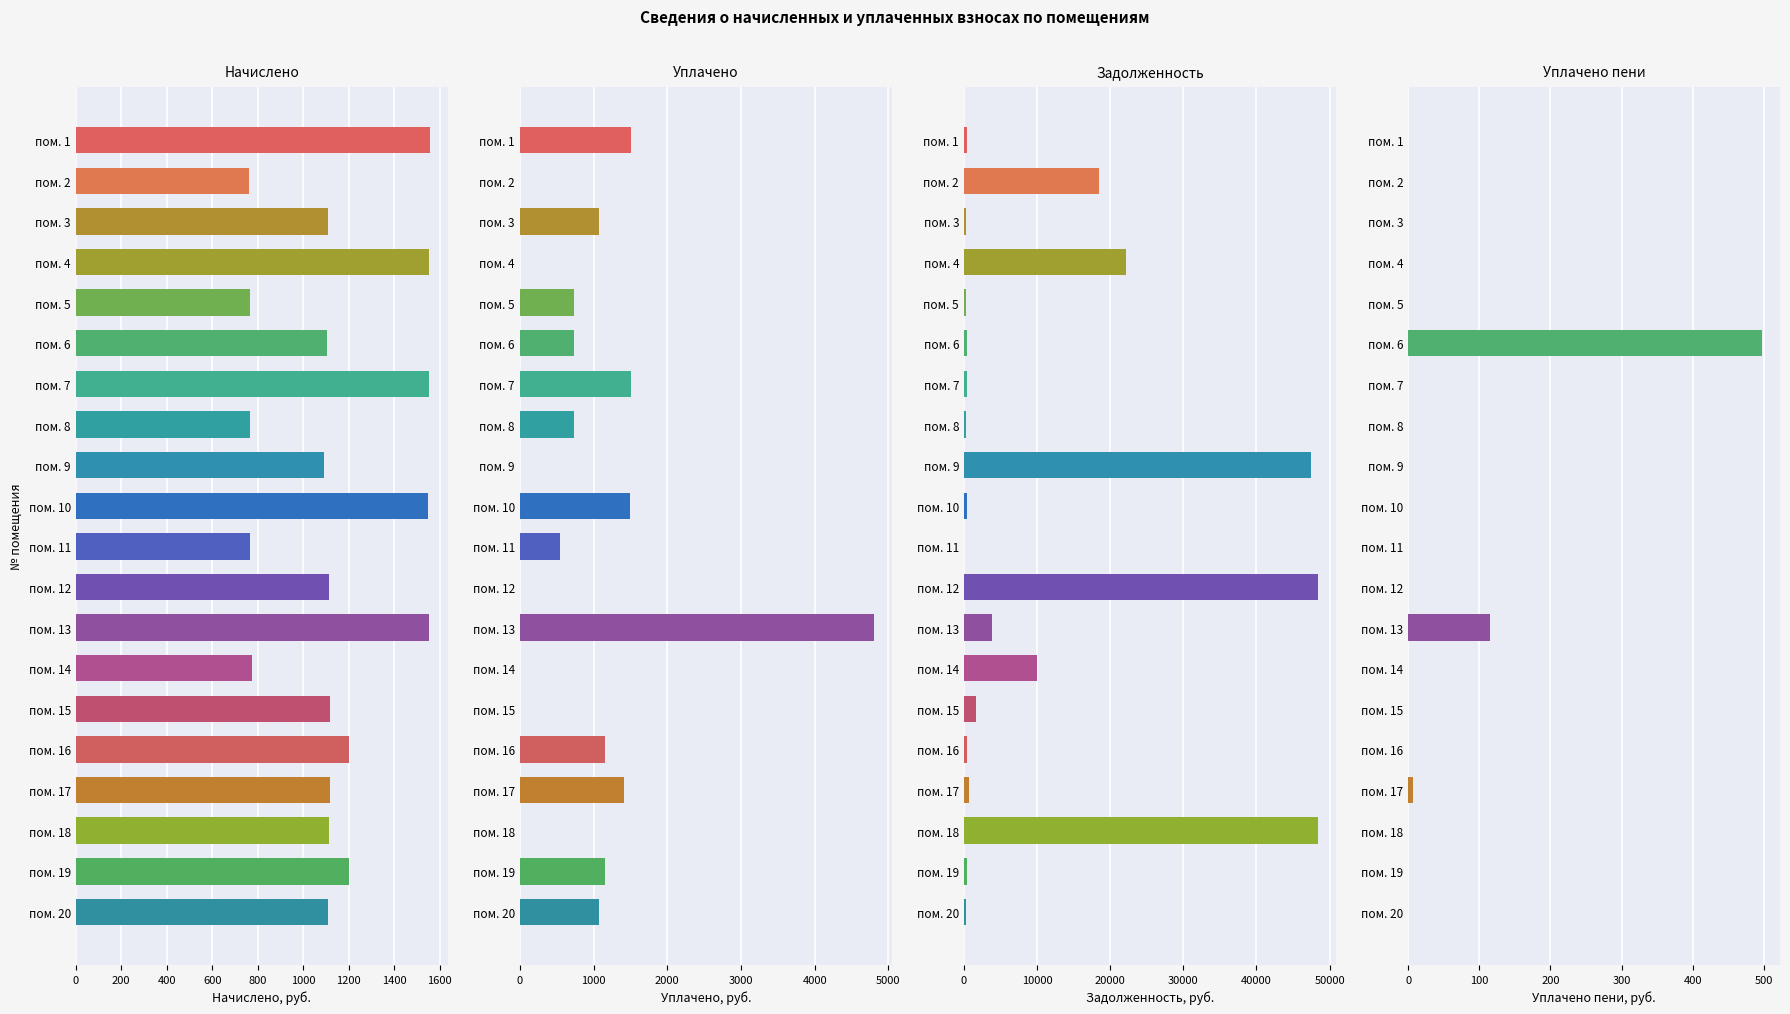

Reading left to right, extract all data points from this chart.

начислено: 1555.9	762.6	1108.0	1550.8	765.1	1105.5	1553.3	765.1	1090.1	1545.6	765.1	1113.2	1550.8	775.4	1115.7	1200.2	1115.7	1113.2	1200.2	1110.6
уплачено: 1506.0	0.0	1072.5	0.0	740.6	737.0	1503.5	740.6	0.0	1496.1	544.5	0.0	4804.8	0.0	0.0	1161.7	1416.1	0.0	1161.7	1075.0
задолженность: 468.8	18533.8	333.8	22173.1	230.5	464.4	468.0	230.5	47437.9	465.7	49.0	48441.3	3821.1	10011.5	1693.8	361.6	673.3	48441.3	361.6	334.6
уплачено пени: 0.0	0.0	0.0	0.0	0.0	497.8	0.0	0.0	0.0	0.0	0.0	0.0	115.5	0.0	0.0	0.0	6.8	0.0	0.0	0.0